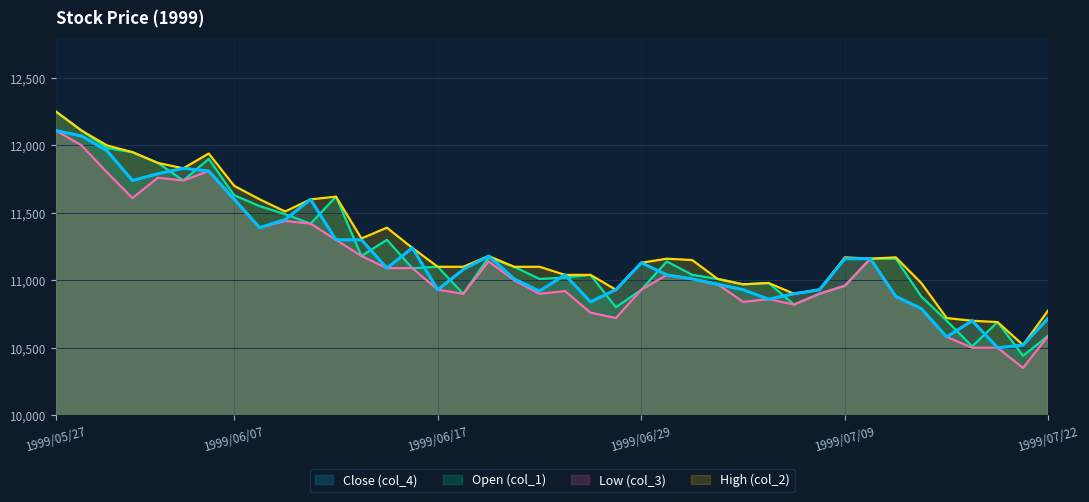

In col_1, how many points are higher than both neighbors (excluding endpoints)?

9